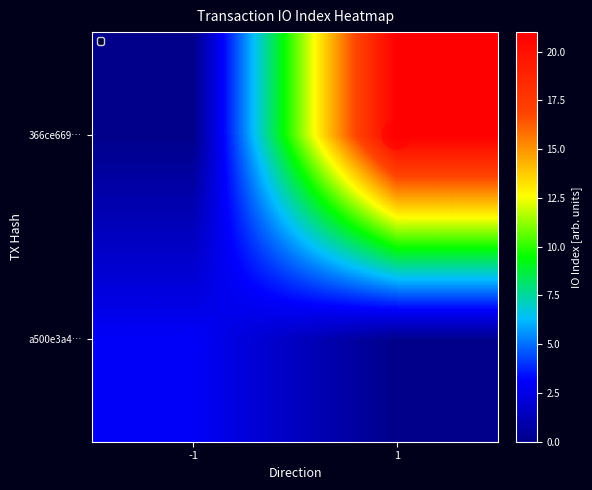

At how many categories does at least one series exceed 14?

1